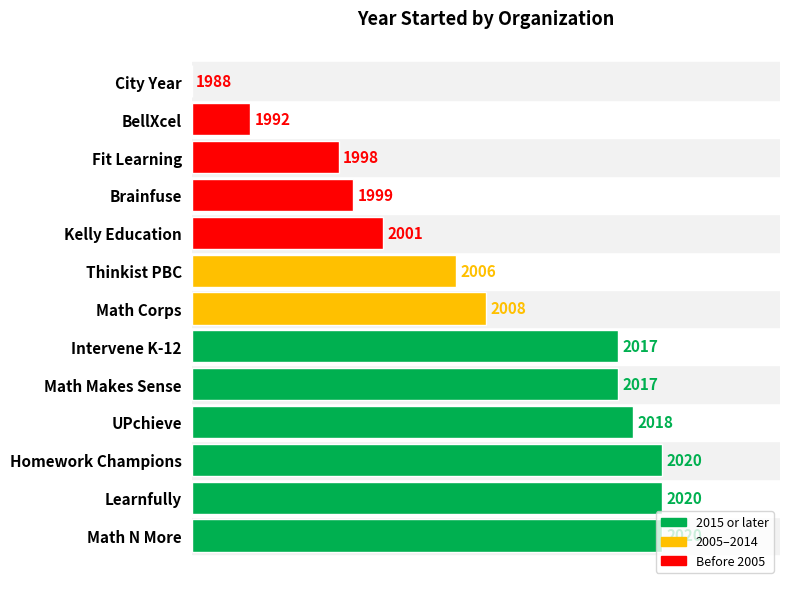

Are the bars horizontal?

Yes